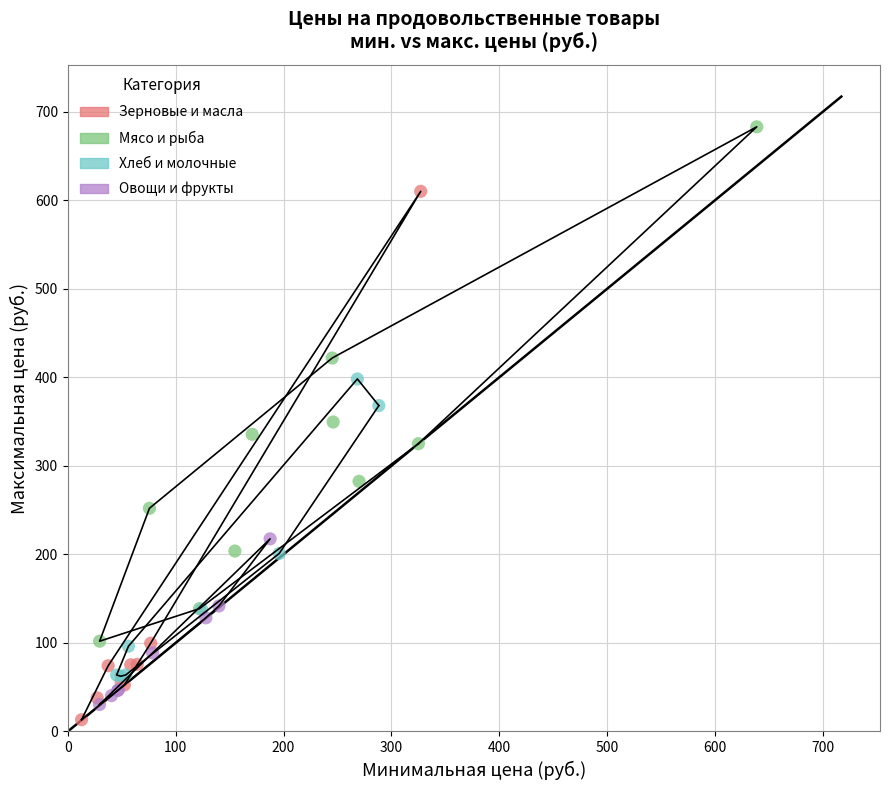

Which series has the widest spread of Y values?

Зерновые и масла